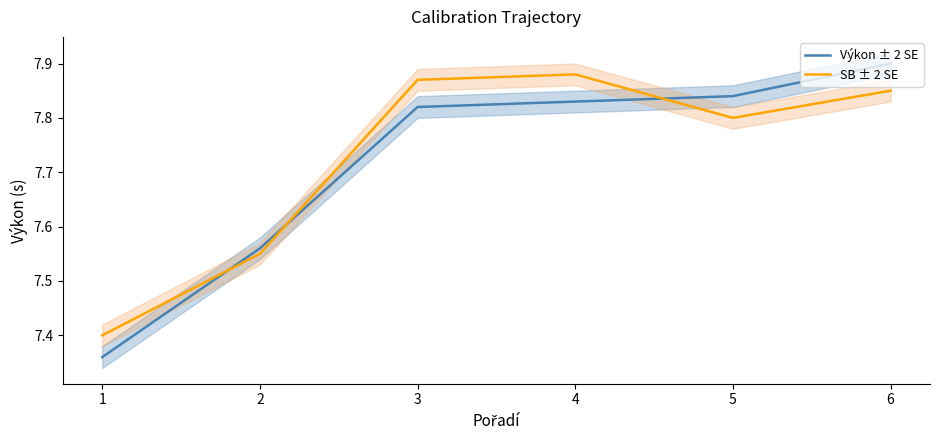

Rank the series by their average value, from lowest to highest.

Výkon ± 2 SE, SB ± 2 SE